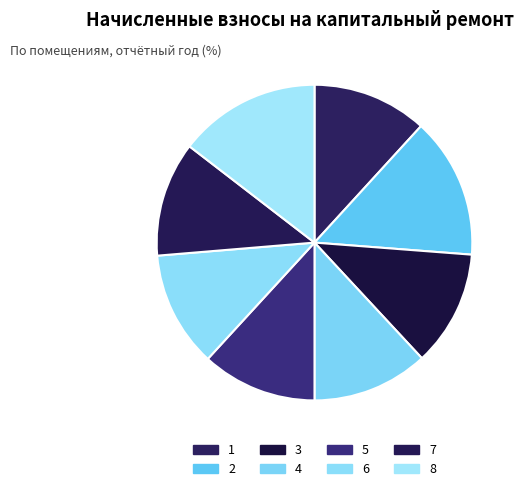

Count the number of slices in the pie.

8